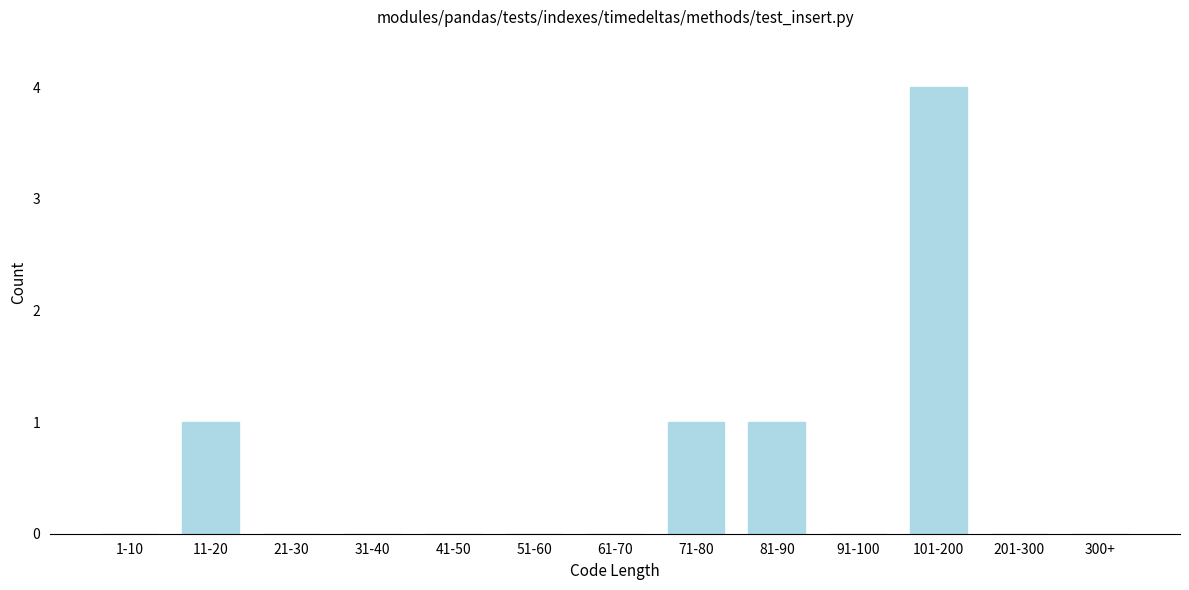

Reading left to right, transcribe all the data shown in this chart.

1-10=0	11-20=1	21-30=0	31-40=0	41-50=0	51-60=0	61-70=0	71-80=1	81-90=1	91-100=0	101-200=4	201-300=0	300+=0